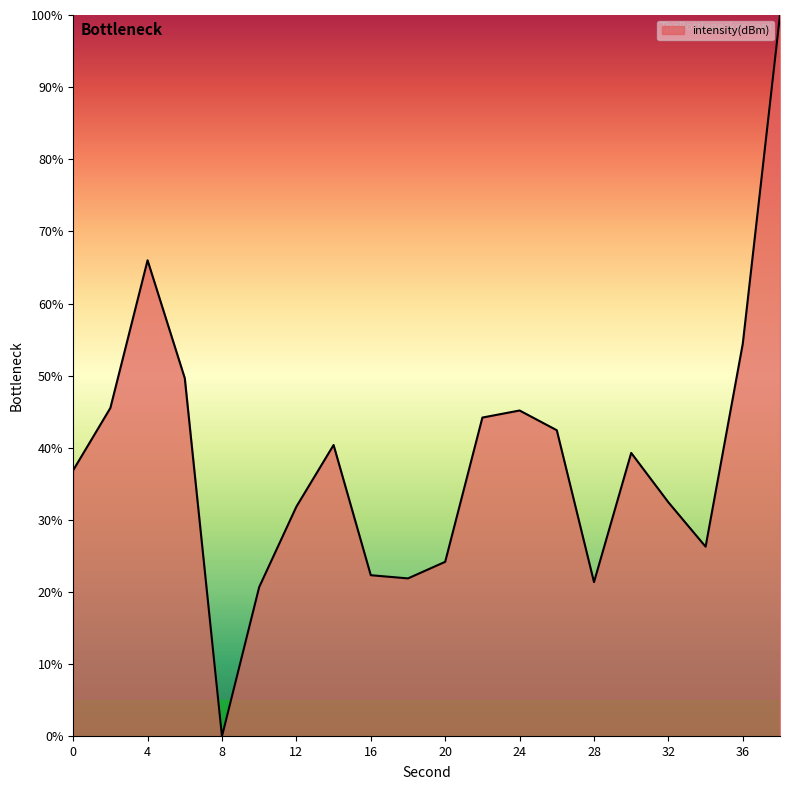

What is the difference between the maximum and minimum values?

100.0